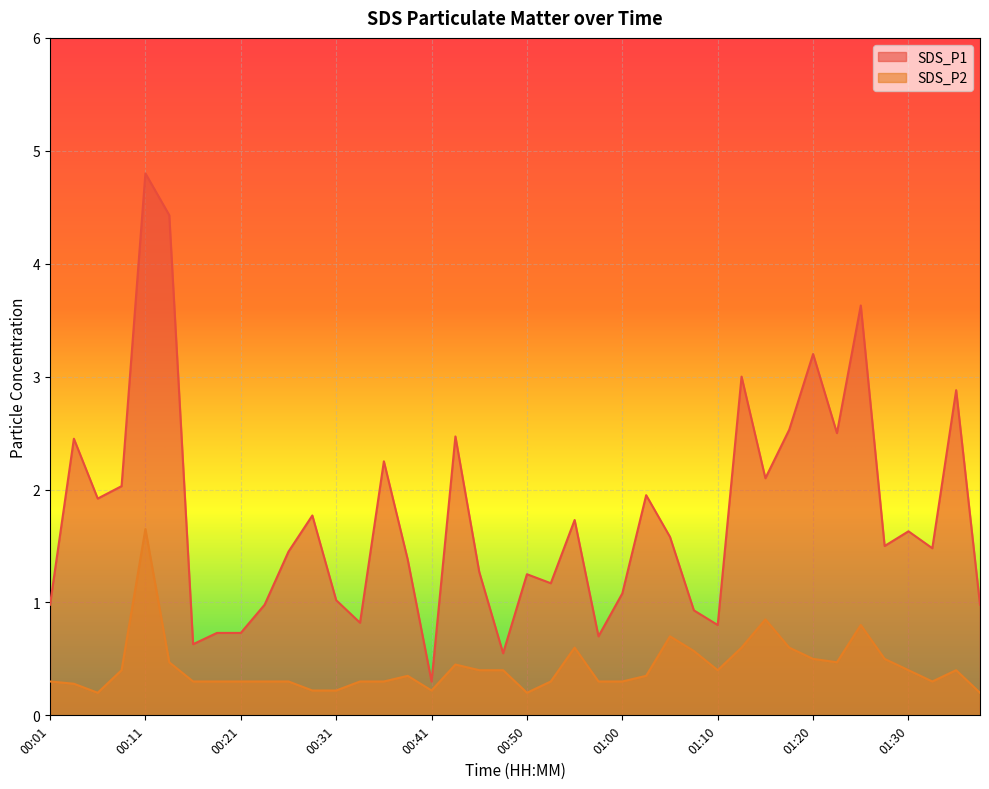

How many interior local peaks does the SDS_P1 series have?

13